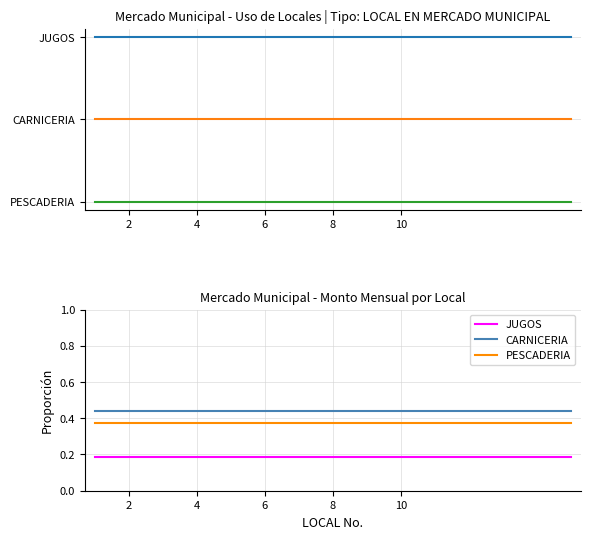

Rank the series by their average value, from highest to lowest.

CARNICERIA, PESCADERIA, JUGOS